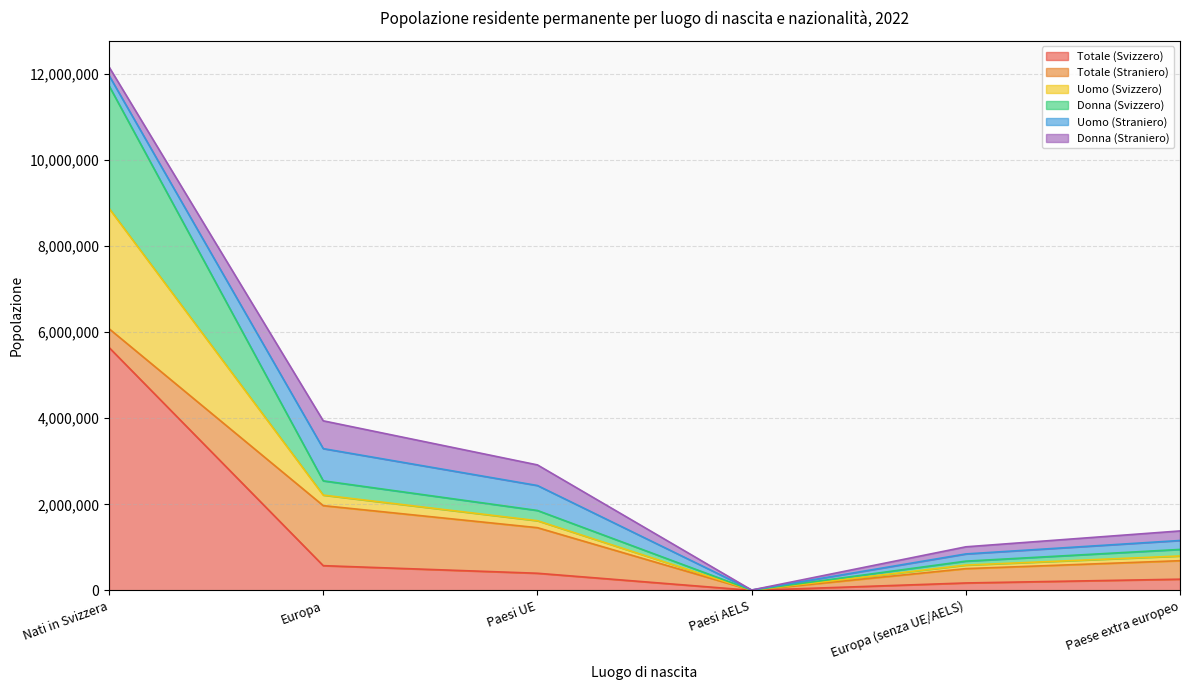

At which category does Donna (Svizzero) reach its first local valley?

Paesi AELS